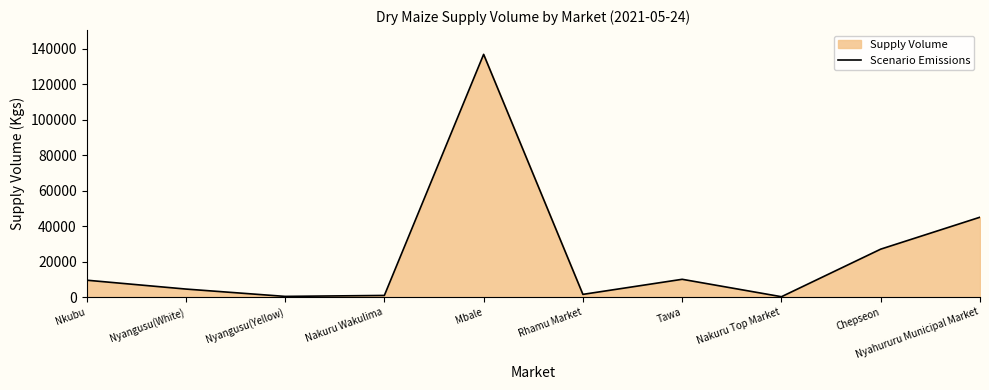

Reading left to right, transcribe all the data shown in this chart.

Nkubu=9500	Nyangusu(White)=4500	Nyangusu(Yellow)=360	Nakuru Wakulima=900	Mbale=136800	Rhamu Market=1500	Tawa=10000	Nakuru Top Market=180	Chepseon=27000	Nyahururu Municipal Market=45000